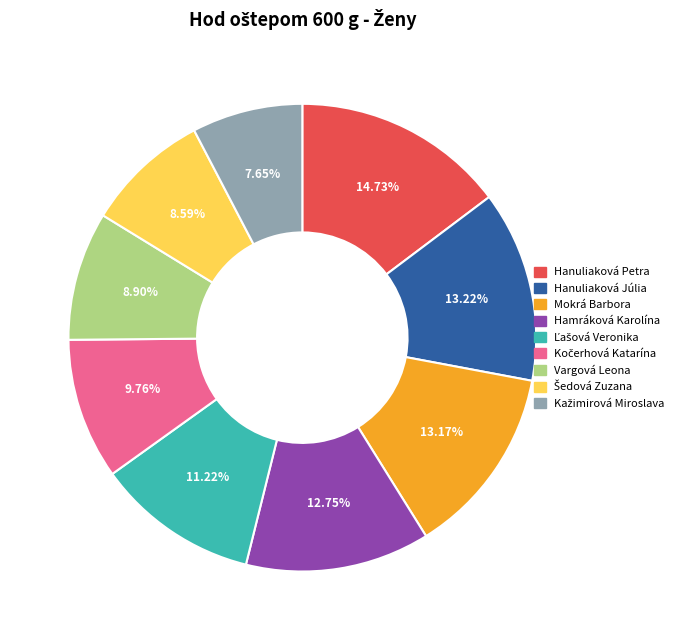

What is the largest slice in the pie chart?

Hanuliaková Petra